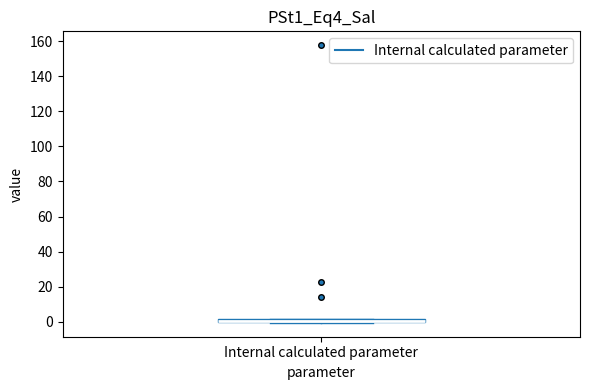

Where is the upper edge of the box for Internal calculated parameter on the y-axis? The values are not printed on the chart, so give them approximately, as read against the axis.

2